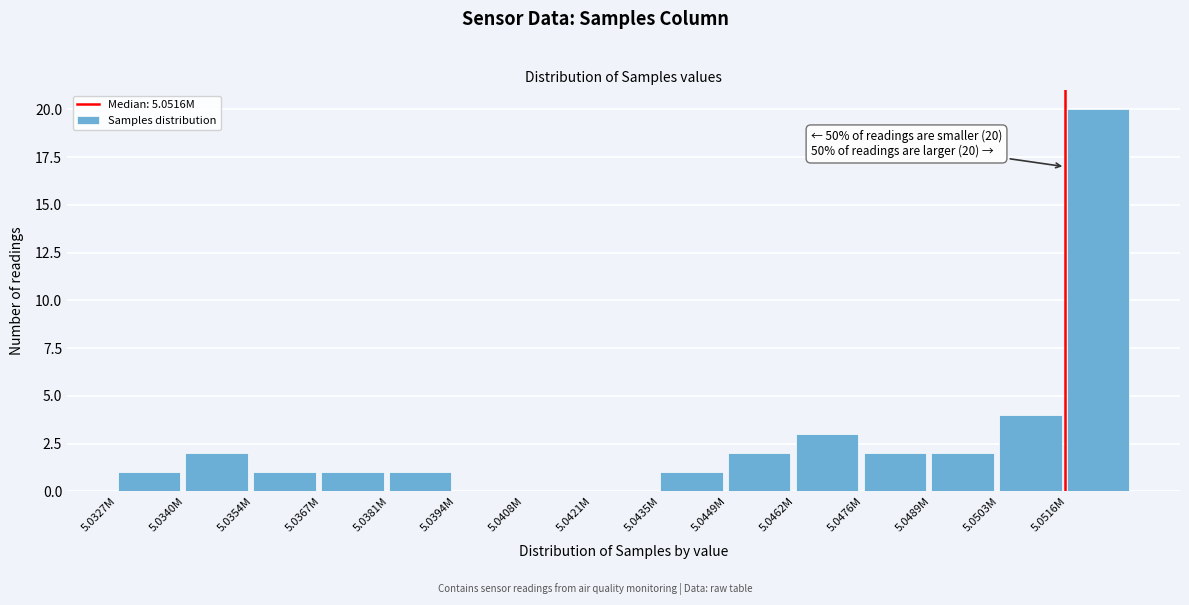

Reading right to left, transcribe all the data shown in this chart.

5.0516M=20	5.0503M=4	5.0489M=2	5.0476M=2	5.0462M=3	5.0449M=2	5.0435M=1	5.0421M=0	5.0408M=0	5.0394M=0	5.0381M=1	5.0367M=1	5.0354M=1	5.0340M=2	5.0327M=1